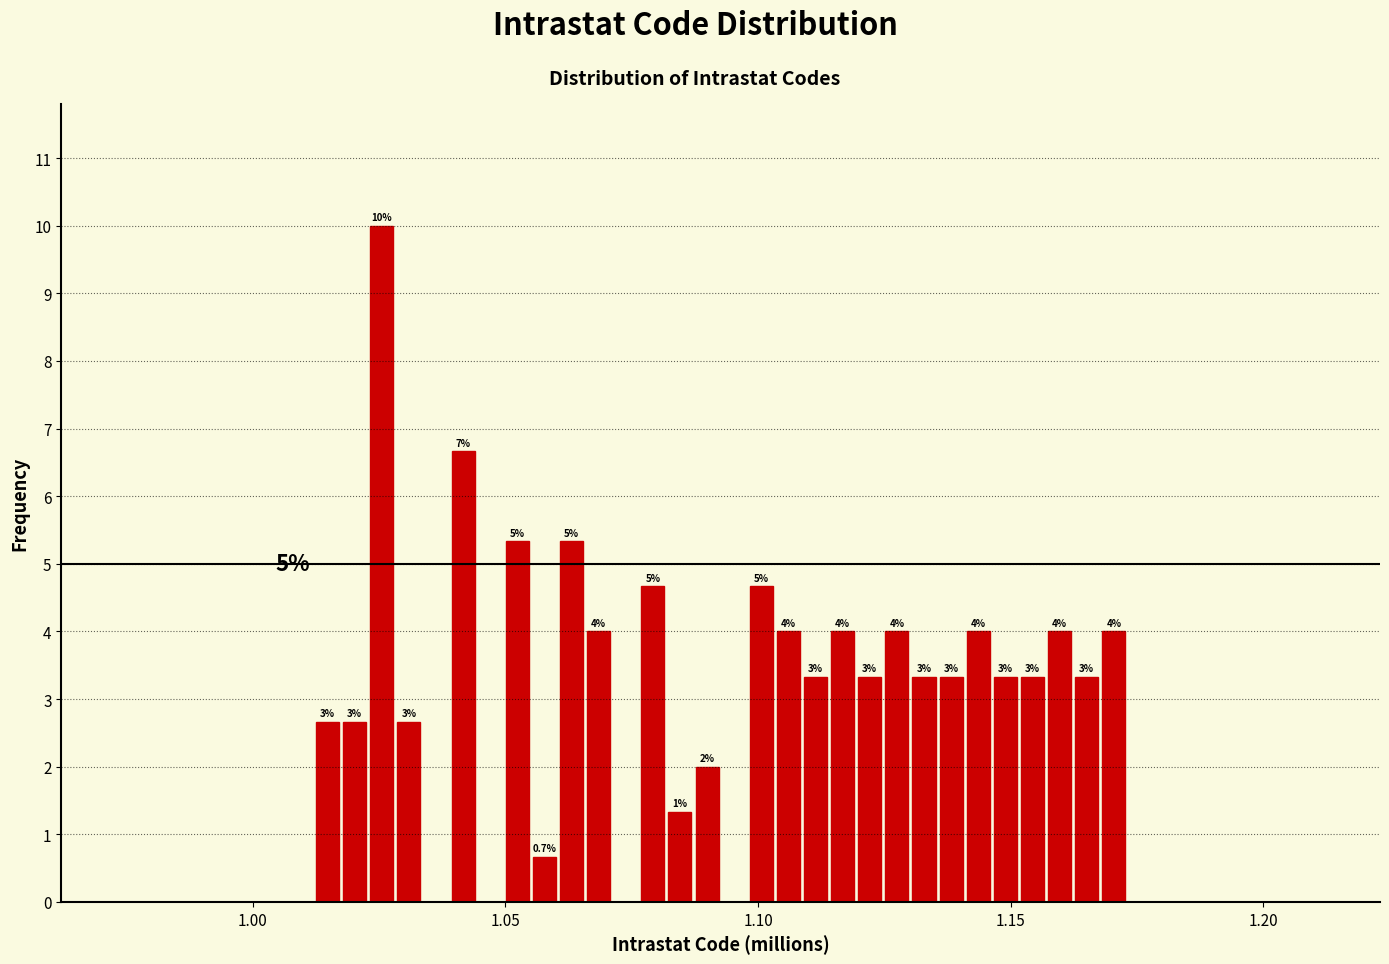

Read against the x-axis, roughly where is the centre of the tallest bar?

1.025